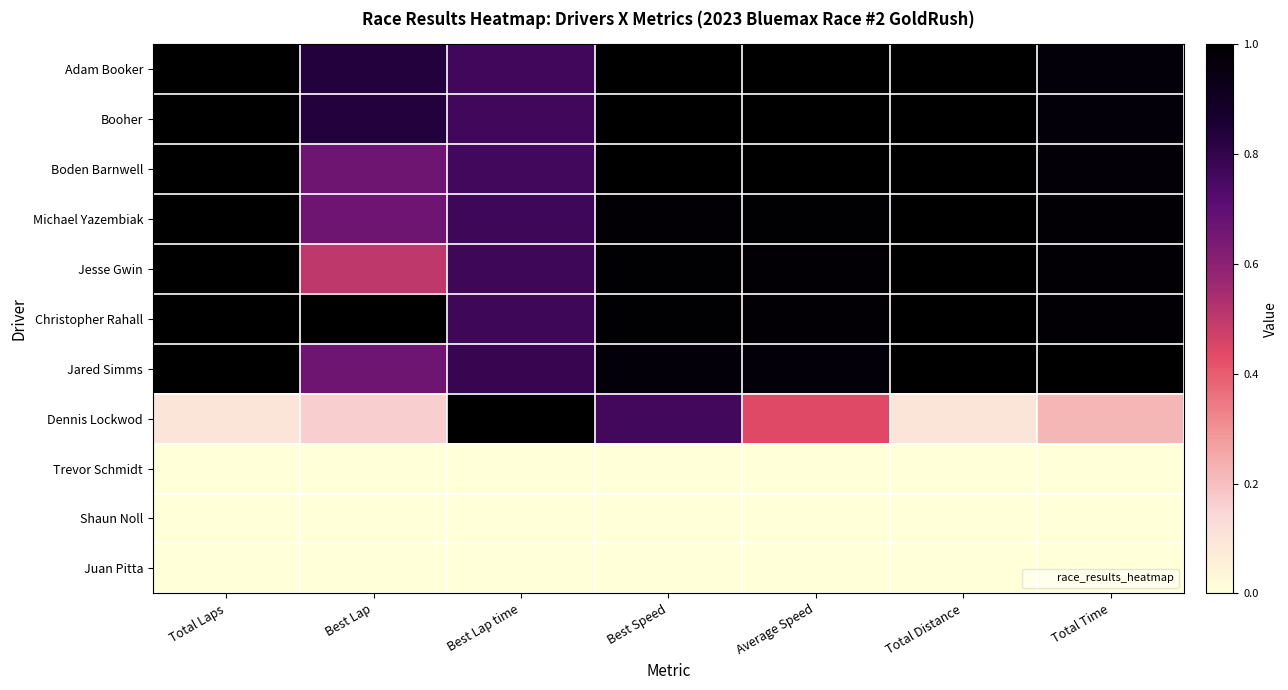

What is the total value across all series at Average Speed?

7.4